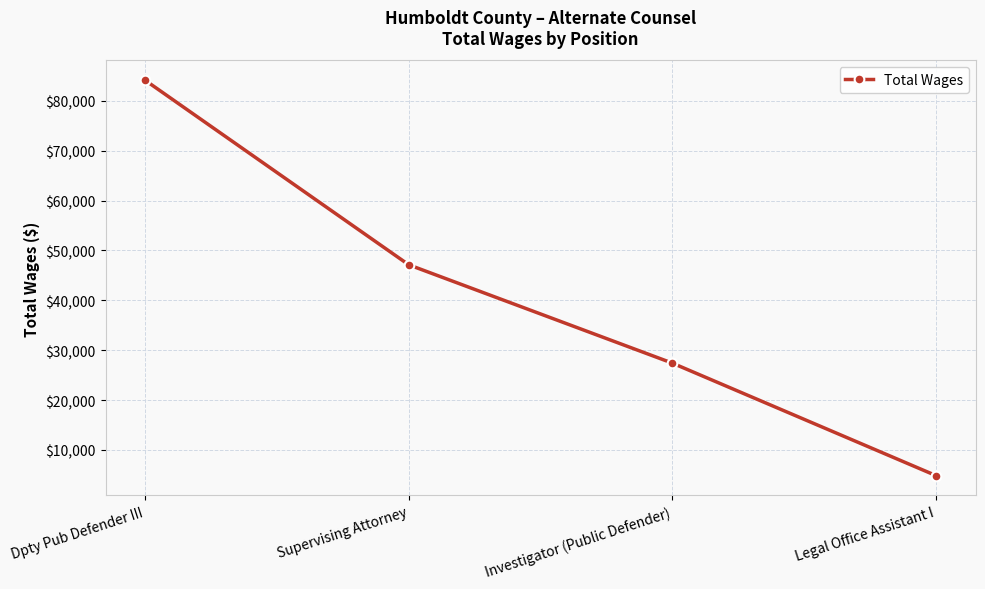

What is the change in value from Supervising Attorney to Investigator (Public Defender)?

-19725